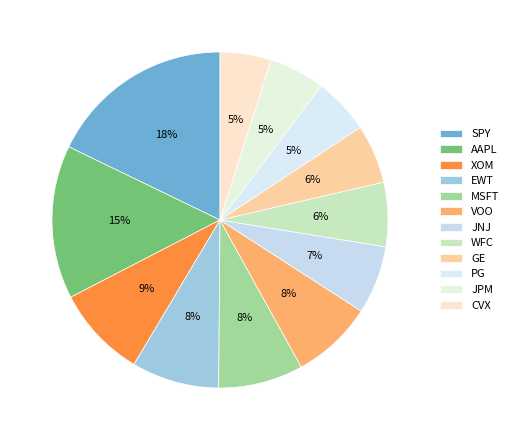

Does EWT account for over 50% of the chart?

No